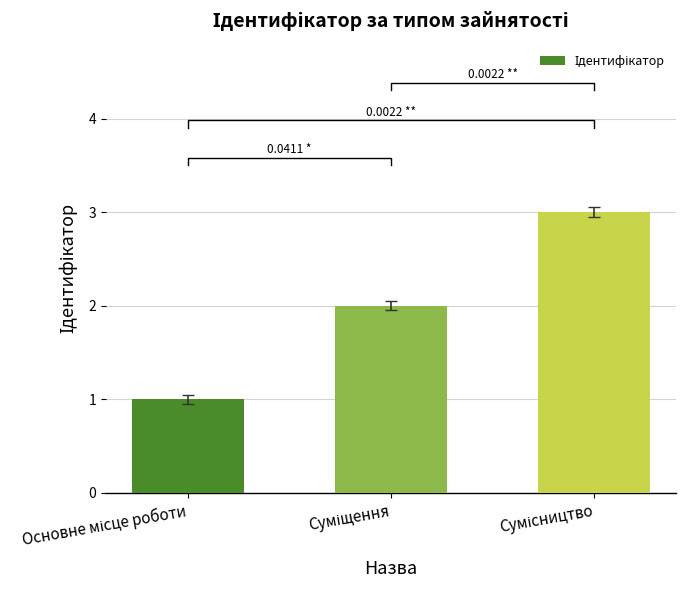

What is the sum of the values at Суміщення and Сумісництво?

5